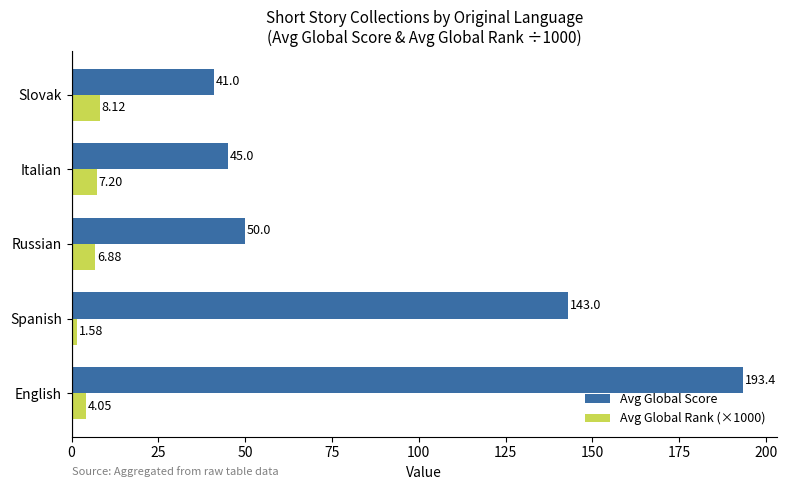

What is the difference between the maximum and minimum values in the Avg Global Rank (×1000) series?

6.5